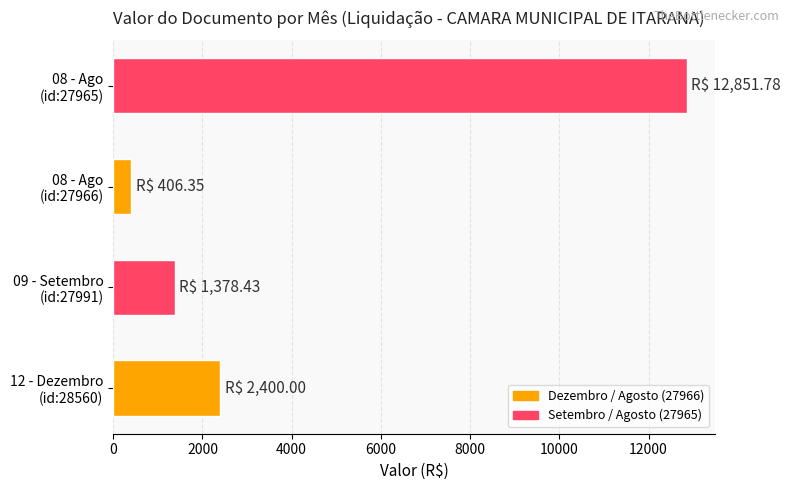

What is the difference between the maximum and minimum values?

12445.4